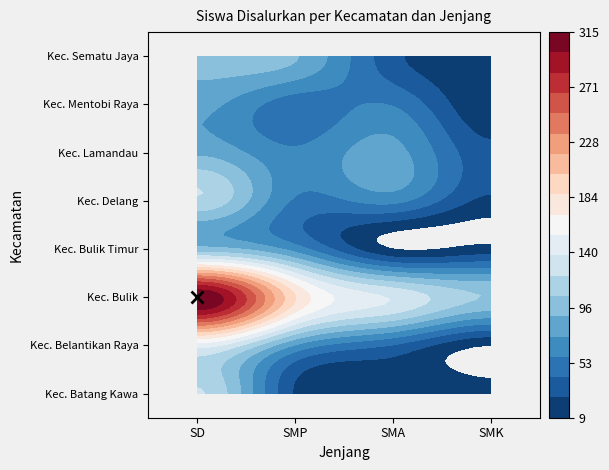

Between SMP and SD, which is larger?

SD